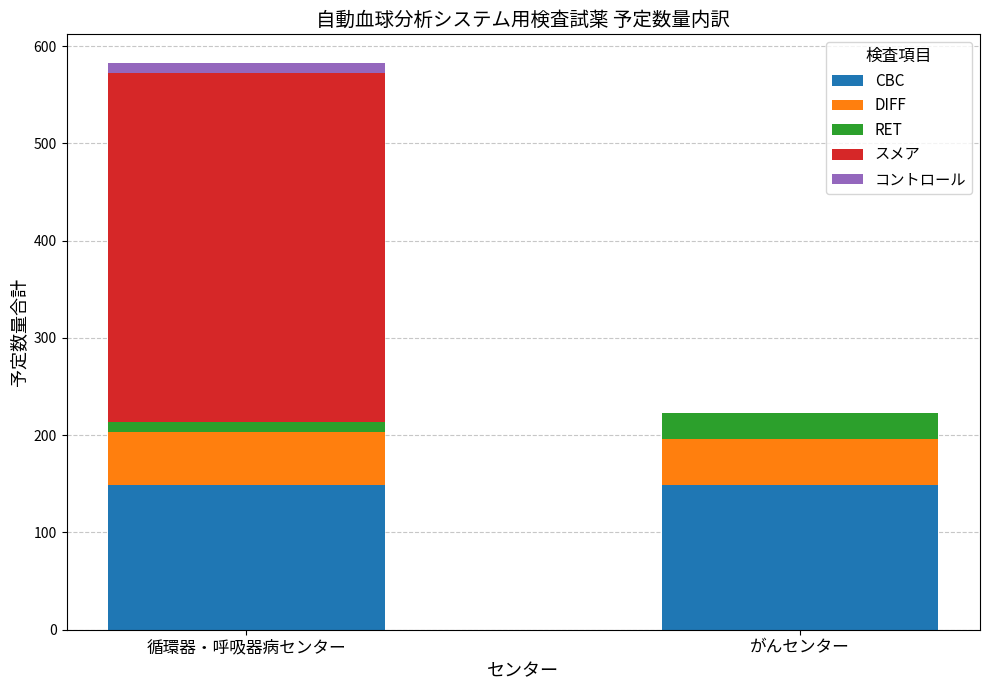

Reading left to right, list the values for the CBC series.

循環器・呼吸器病センター=149	がんセンター=149